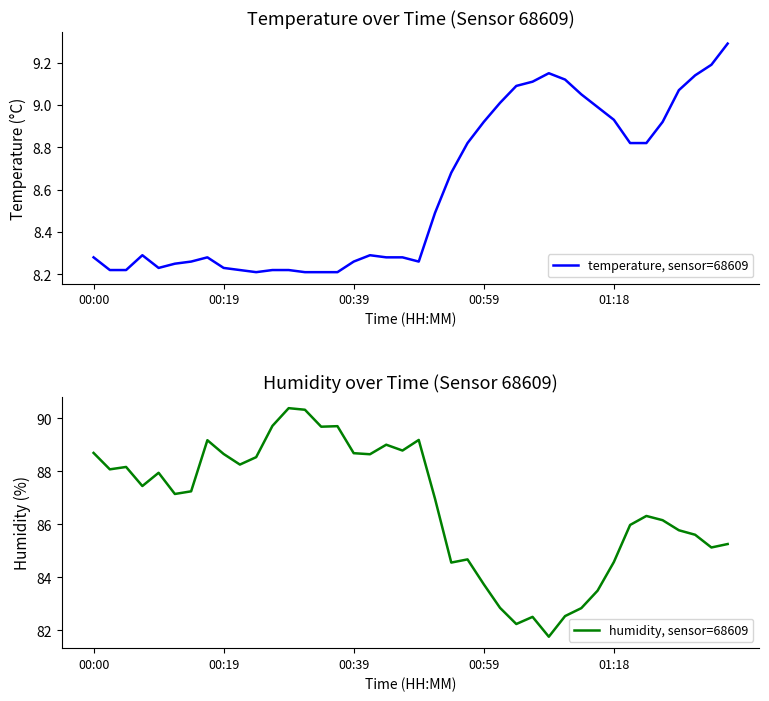

The value of temperature, sensor=68609 at 01:18 is 13.3. True or false?

False